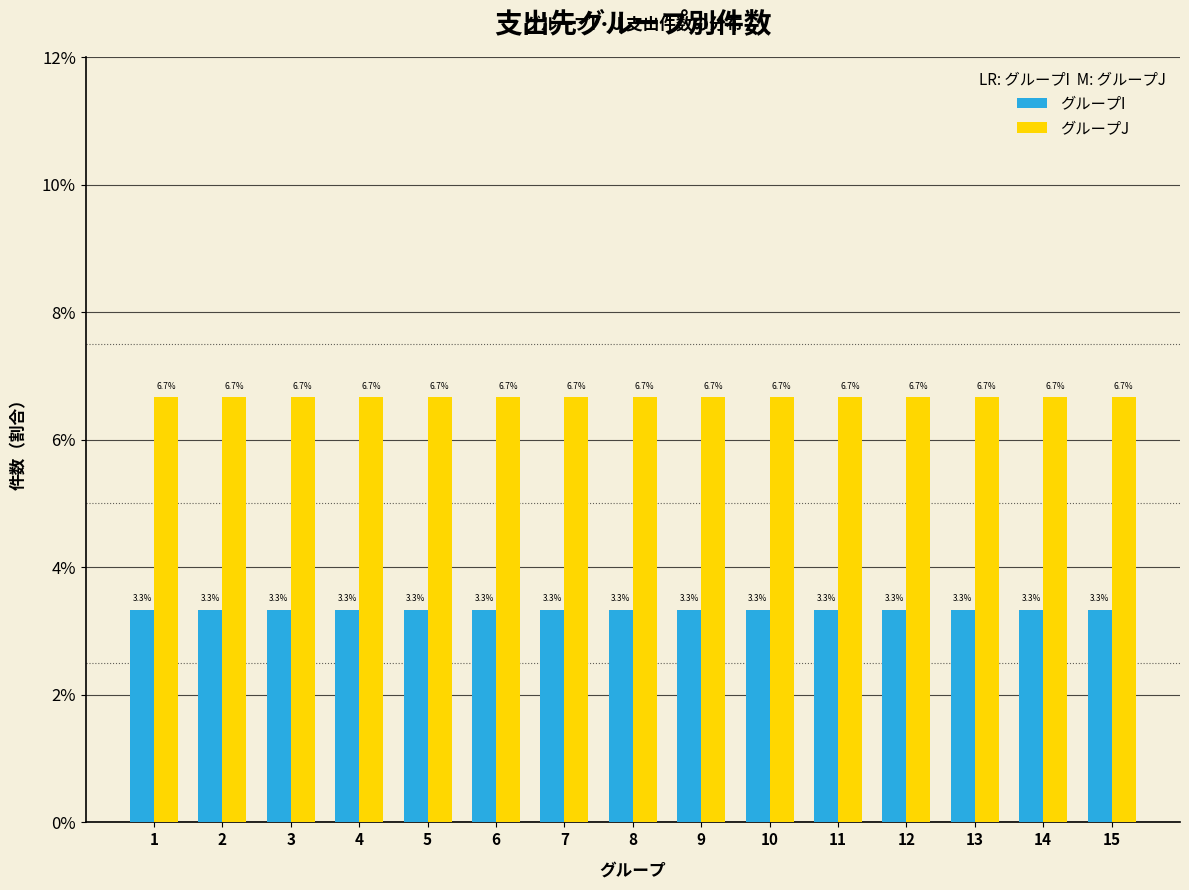

True or false: グループJ has a value of 9.1 at 8.

False